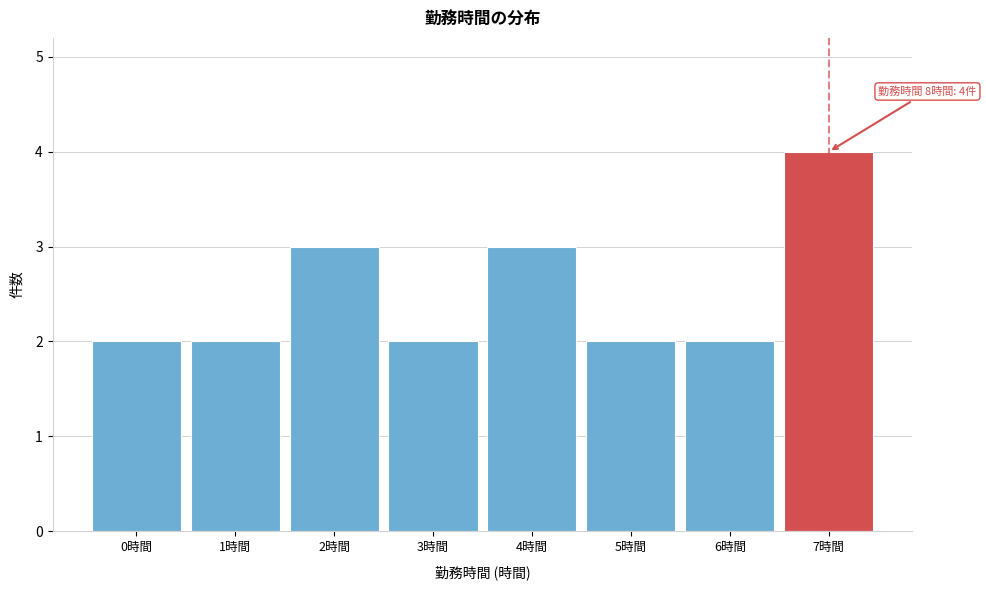

Reading right to left, list all the values displayed in this chart.

4	2	2	3	2	3	2	2